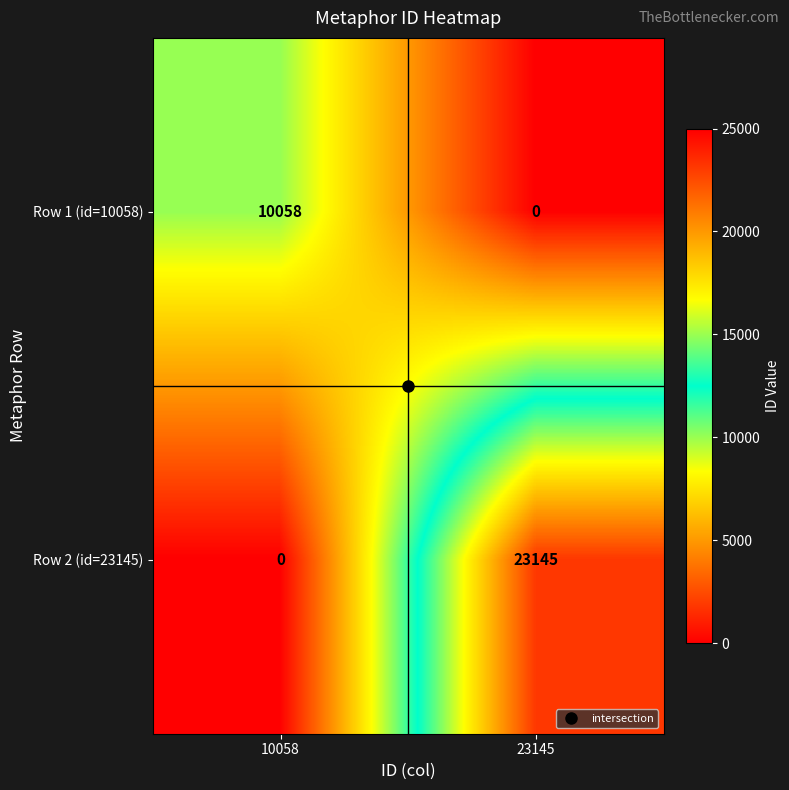

What is the sum of all Row 2 (id=23145) values?

23145